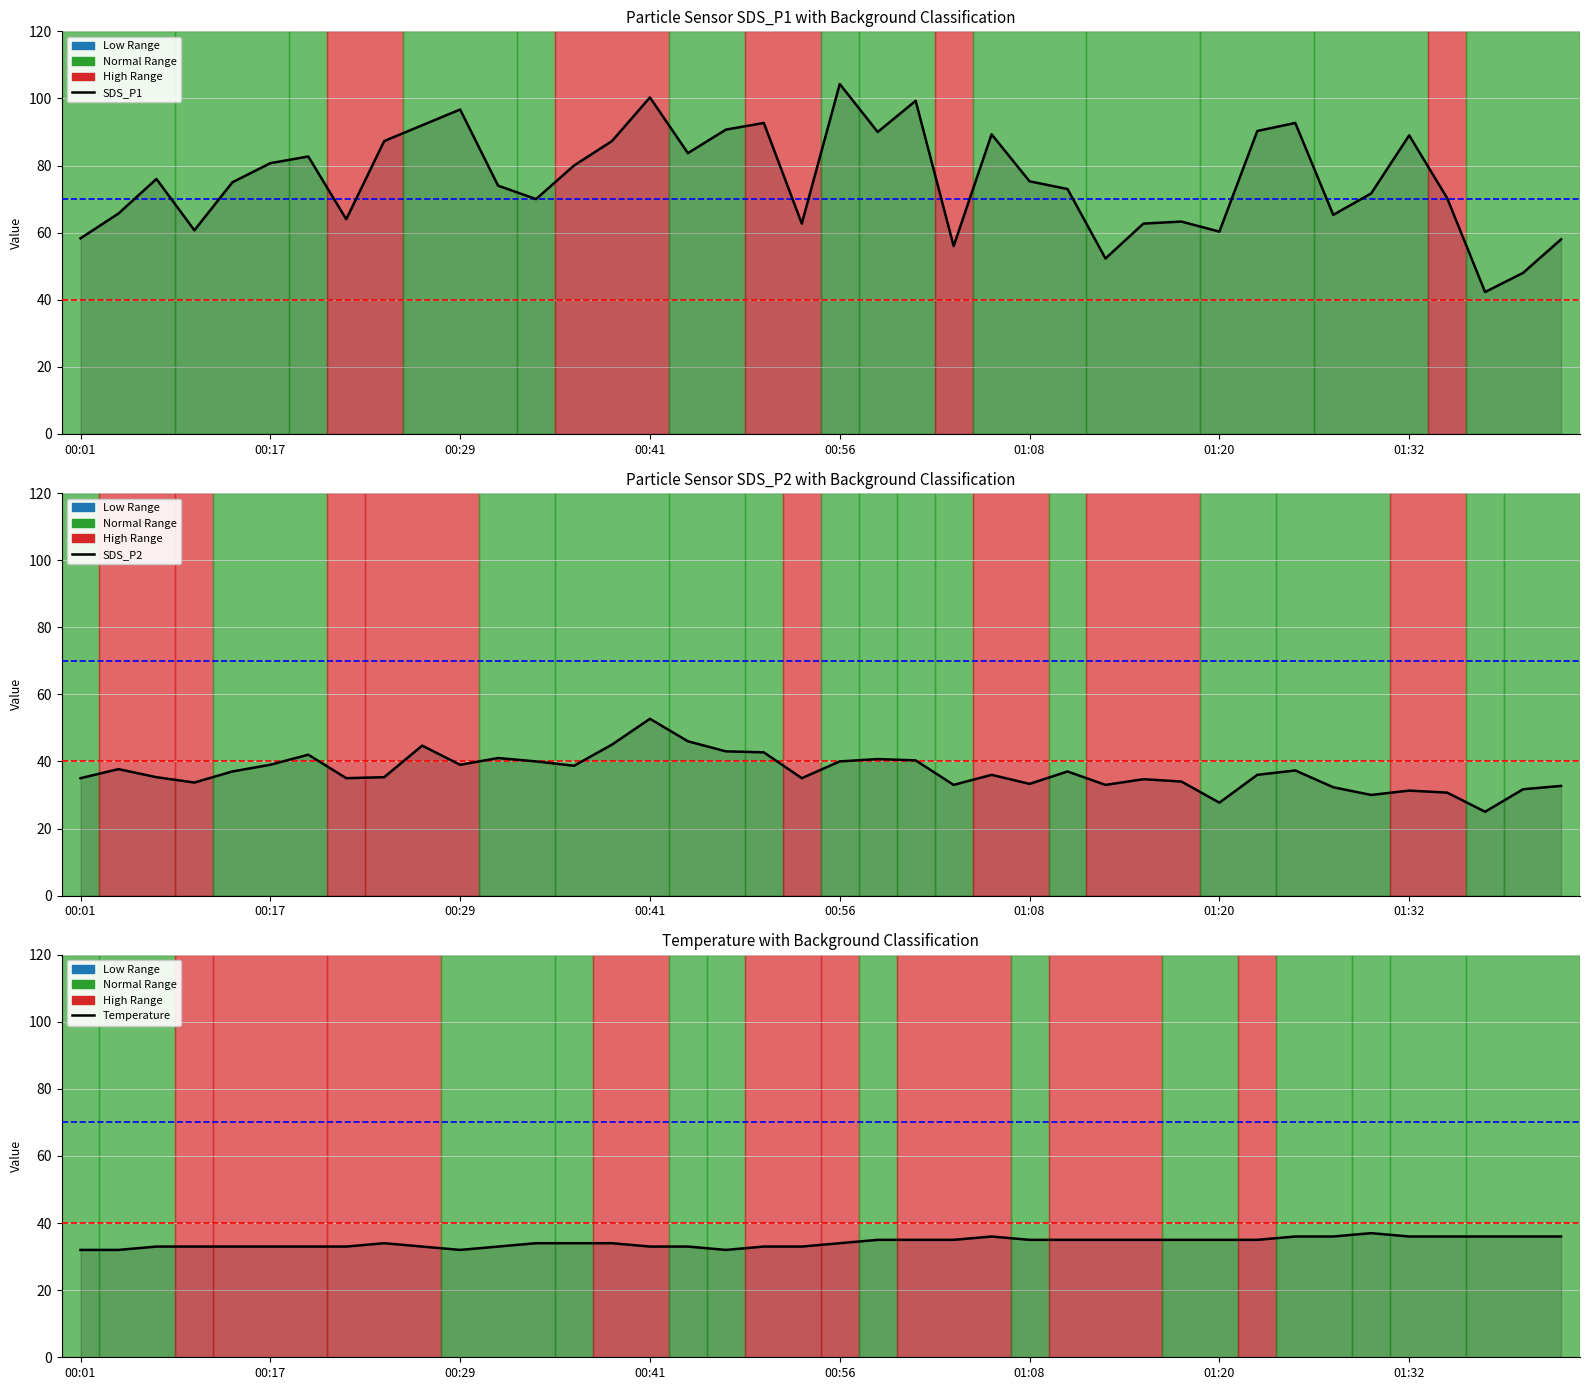

True or false: Temperature and SDS_P1 cross at least once.

False